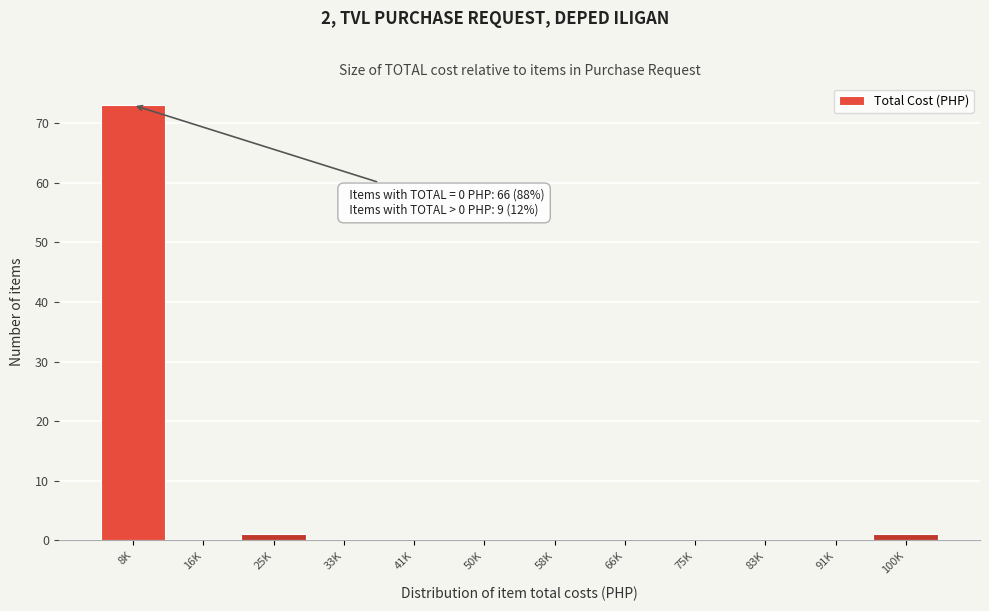

Reading left to right, transcribe all the data shown in this chart.

8K=73	16K=0	25K=1	33K=0	41K=0	50K=0	58K=0	66K=0	75K=0	83K=0	91K=0	100K=1